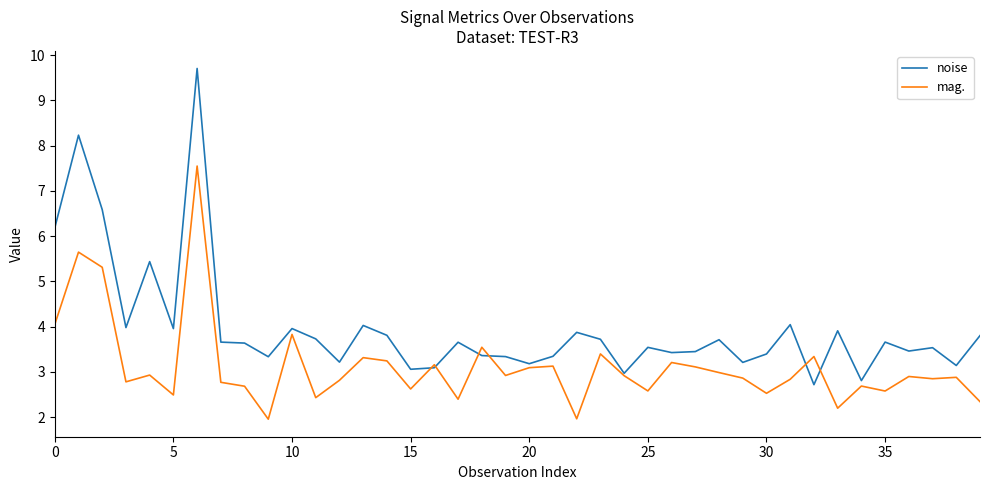

What is the maximum value for mag.?

7.5